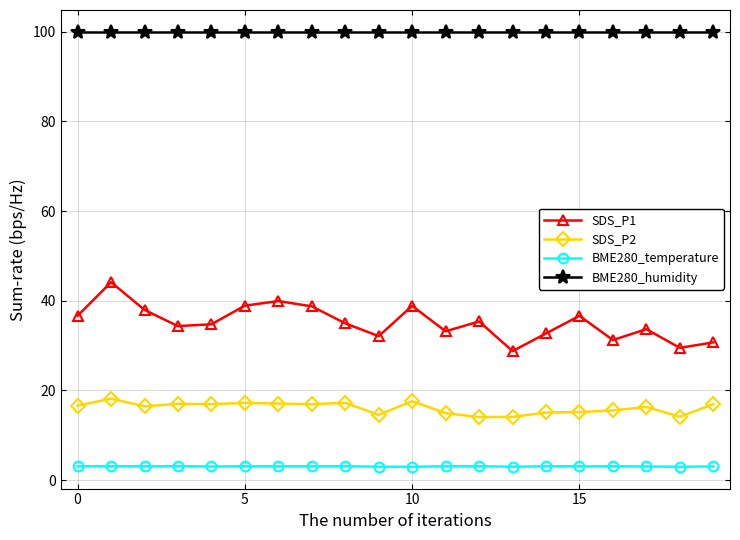

What is the difference between the second highest and minimum values in the SDS_P1 series?

11.2